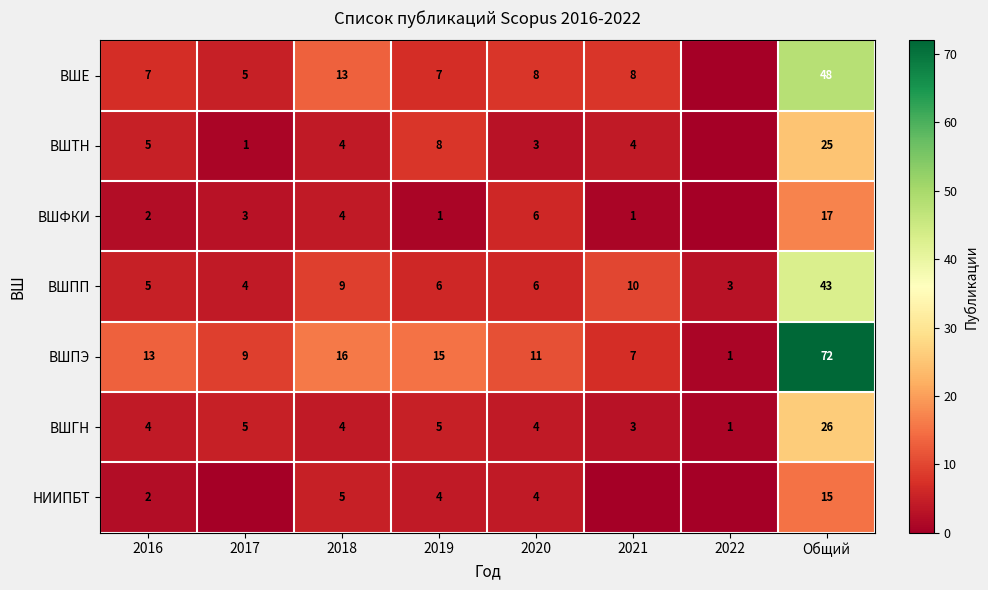

Rank the series at Общий from highest to lowest value.

ВШПЭ, ВШЕ, ВШПП, ВШГН, ВШТН, ВШФКИ, НИИПБТ